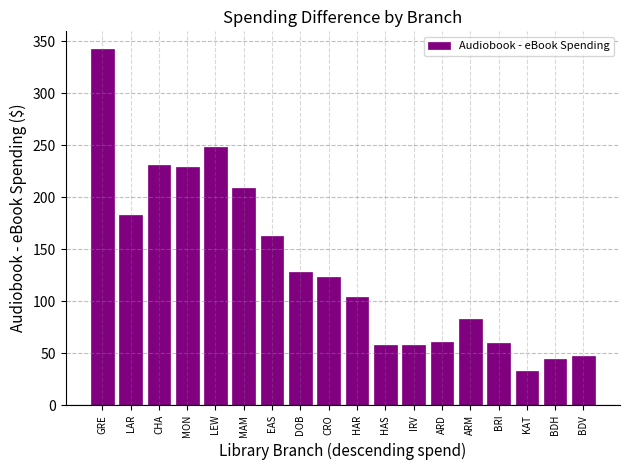

Is it true that the value at ARD is 61.1?

True